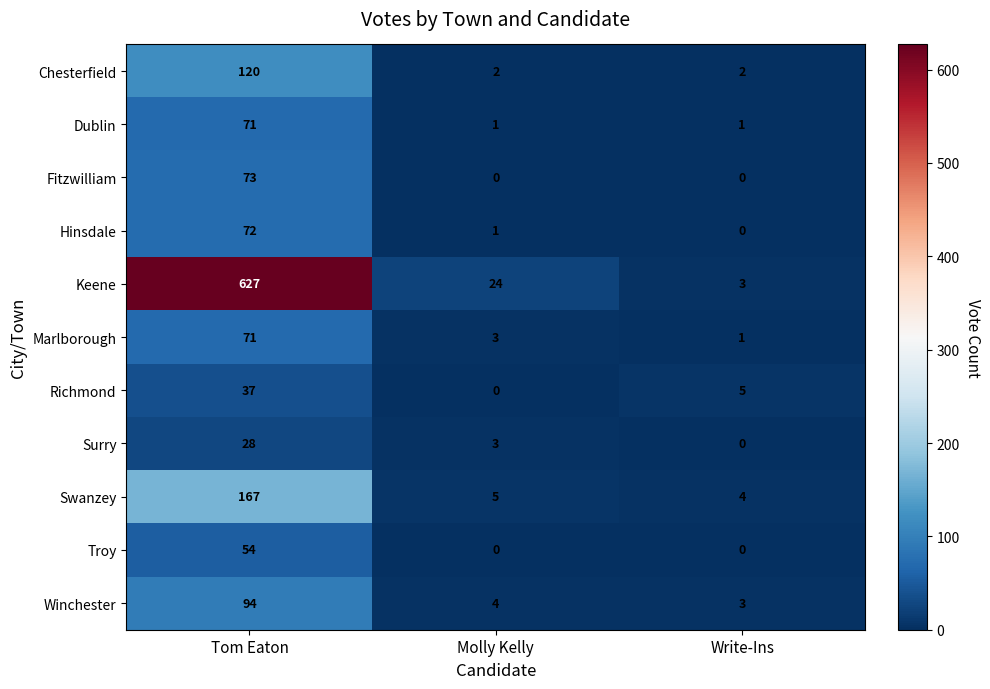

How many values in Fitzwilliam are above zero?

1